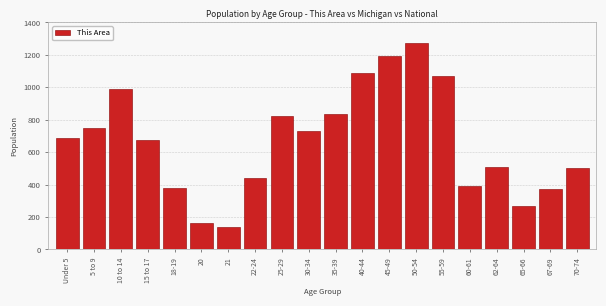

What value does the data have at 20, to the nearest 100?

200